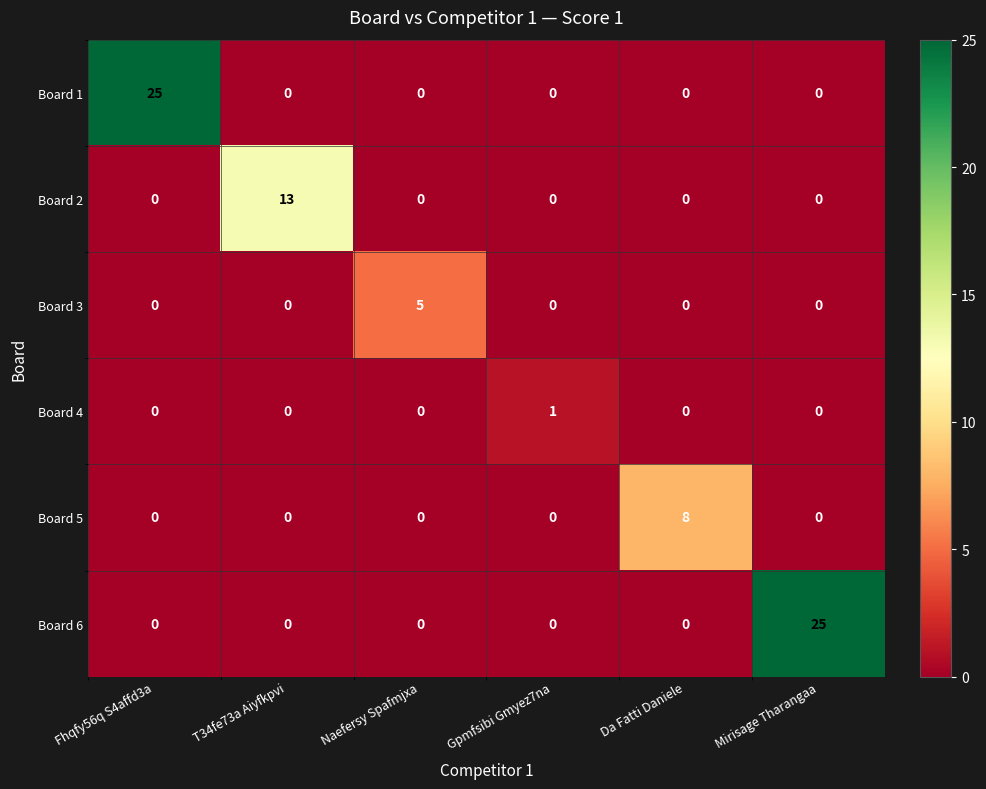

What is the difference between the maximum and minimum values in the Board 1 series?

25